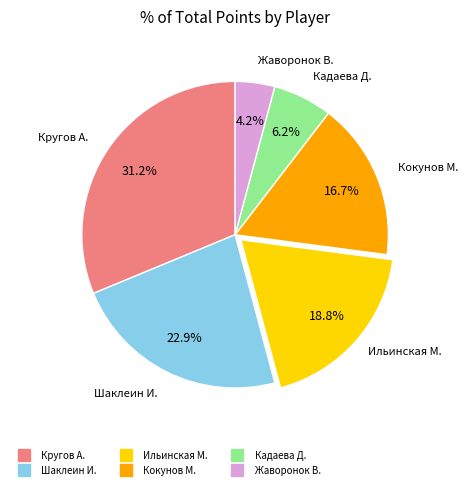

What is the ratio of the value at Жаворонок В. to the value at Кадаева Д.?

0.7